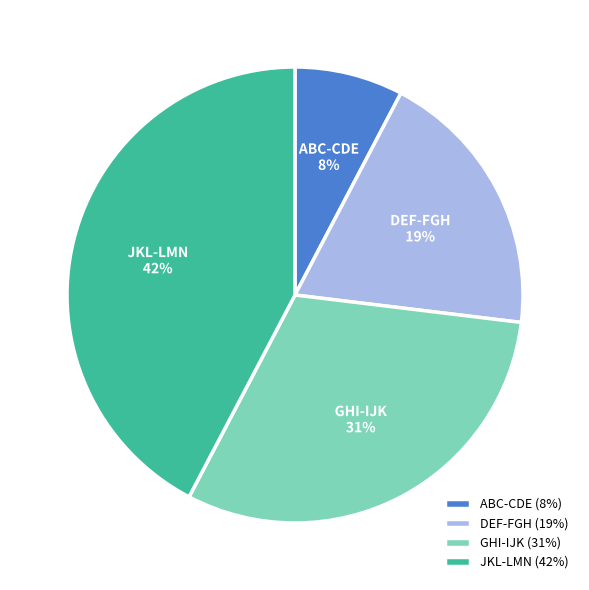

Is there any slice that represents more than half of the pie?

No